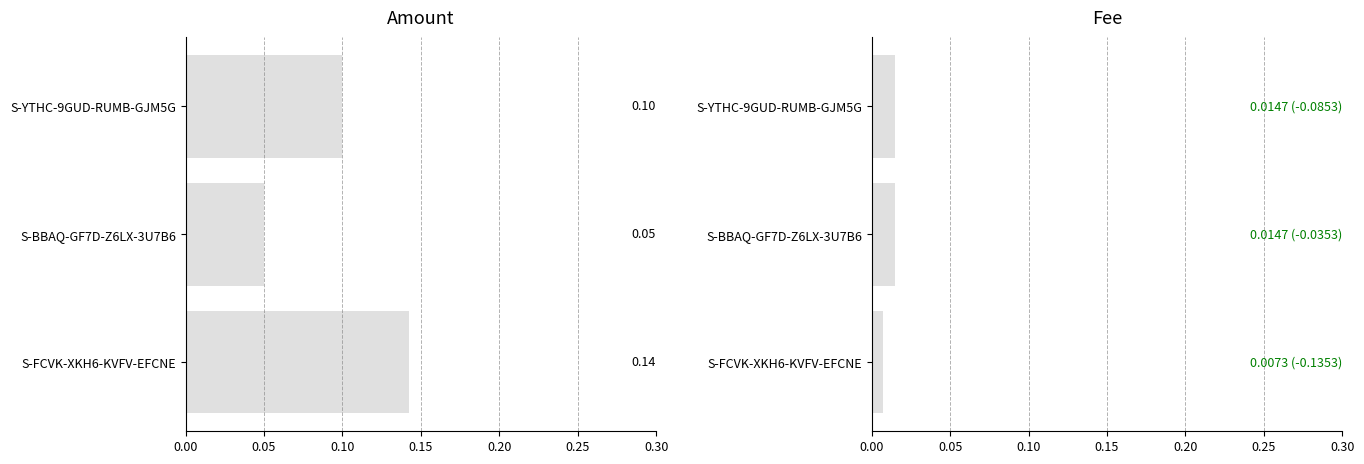

Which series has the largest range (max minus min)?

Amount